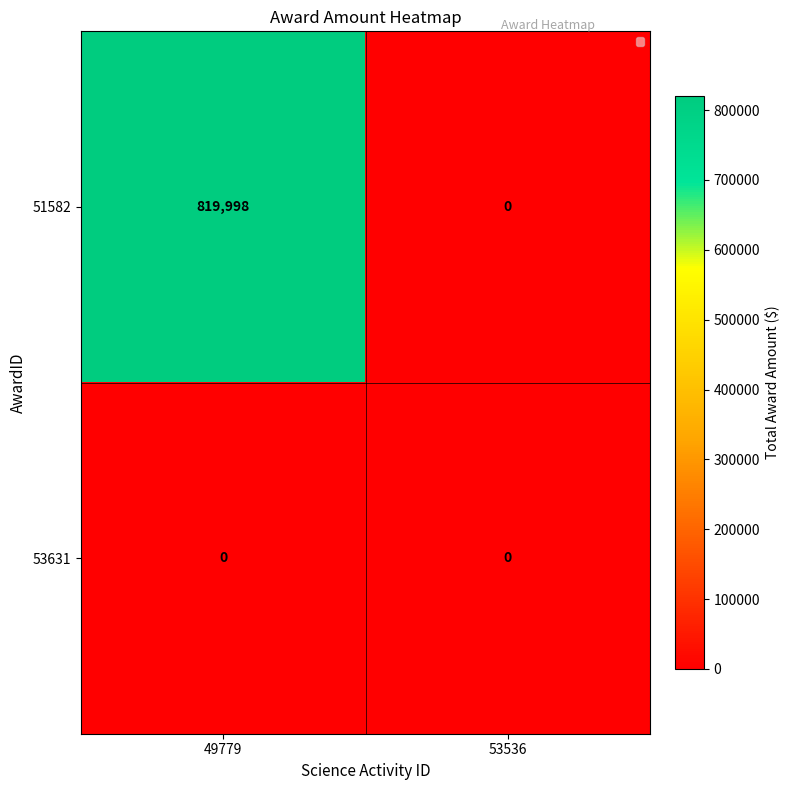

Is it true that 51582 equals 264071 at 49779?

False